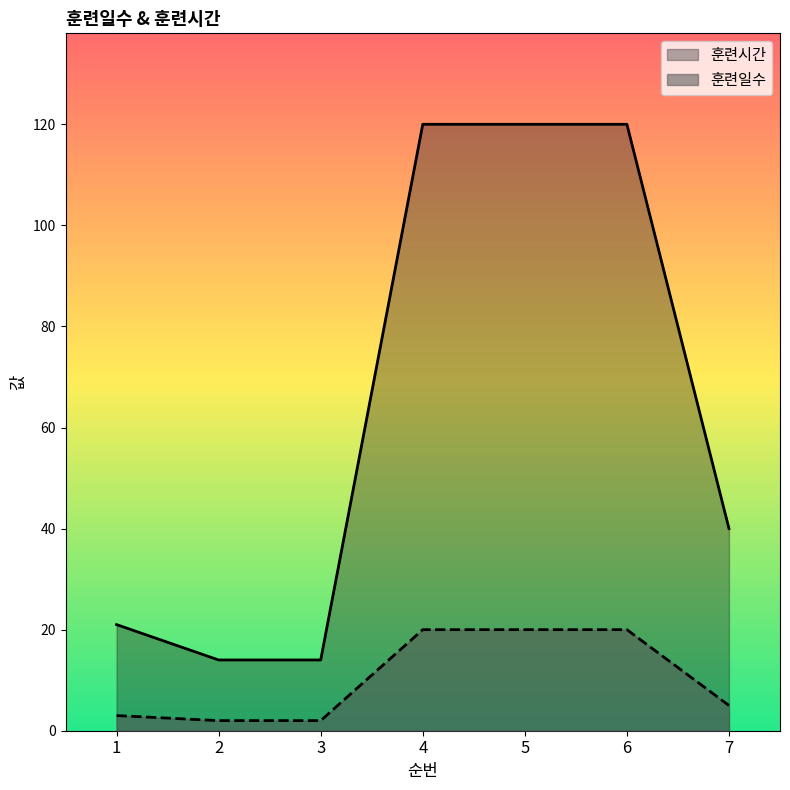

What is the difference between the maximum and minimum values in the 훈련시간 series?

106